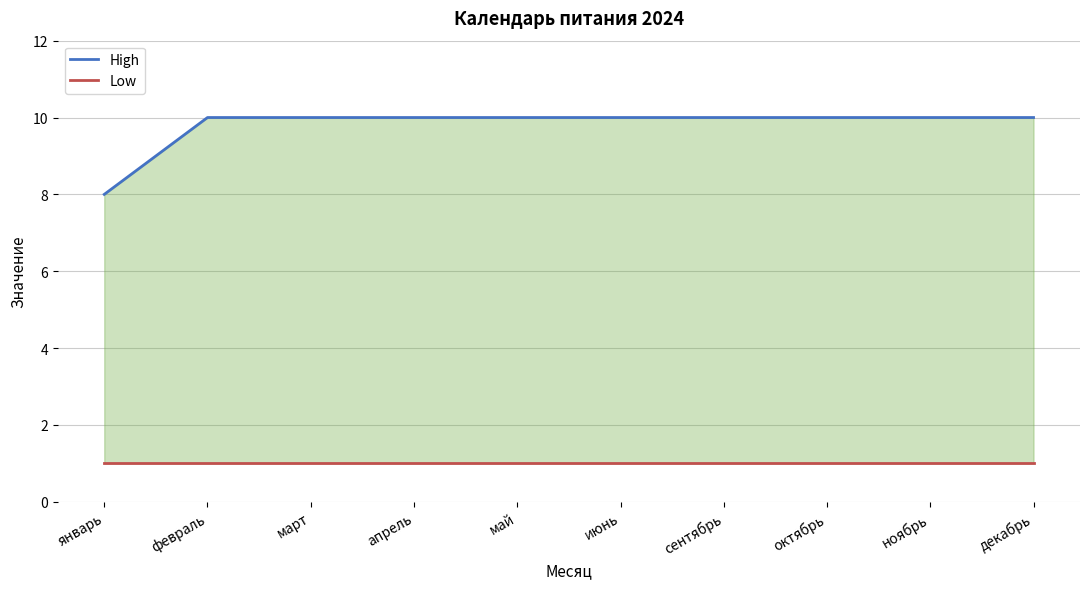

The Low series shows 1 at ноябрь. True or false?

False